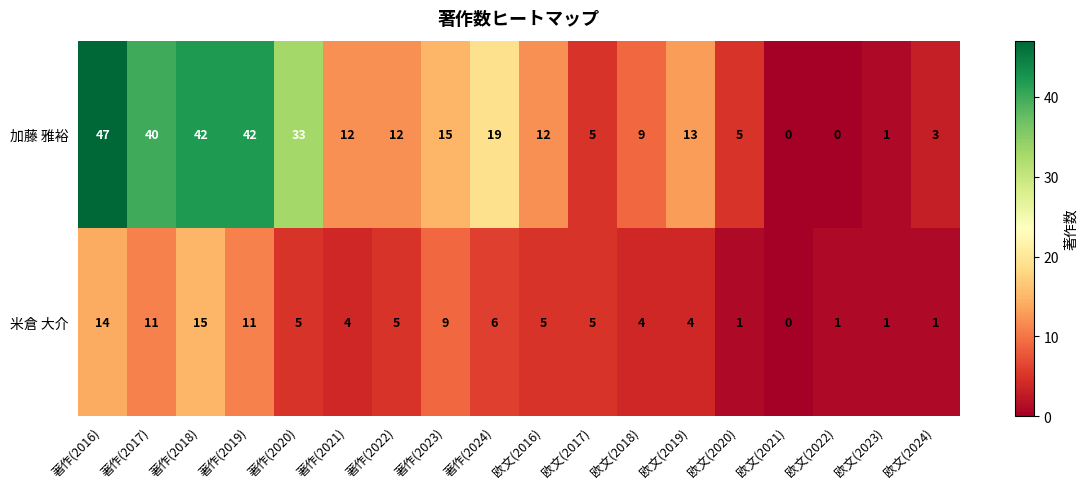

At how many categories does at least one series exceed 44?

1